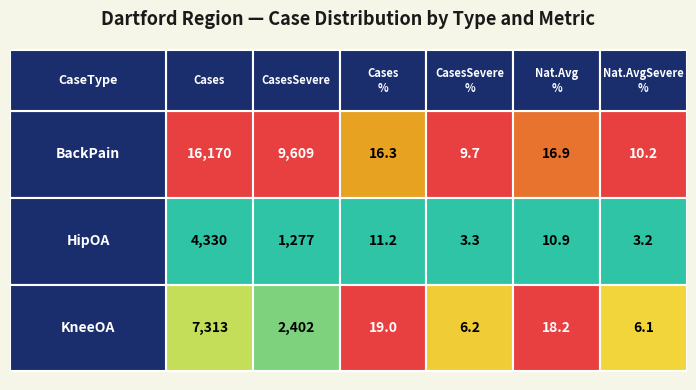

Rank the series at NationalAverageSeverePercentage from lowest to highest value.

HipOA, KneeOA, BackPain